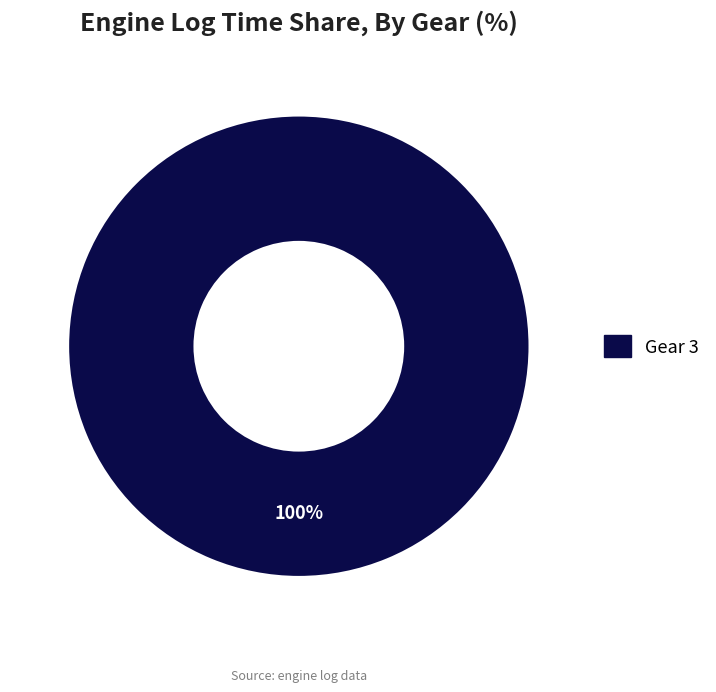

The Gear 3 slice represents 100% of the pie. True or false?

True